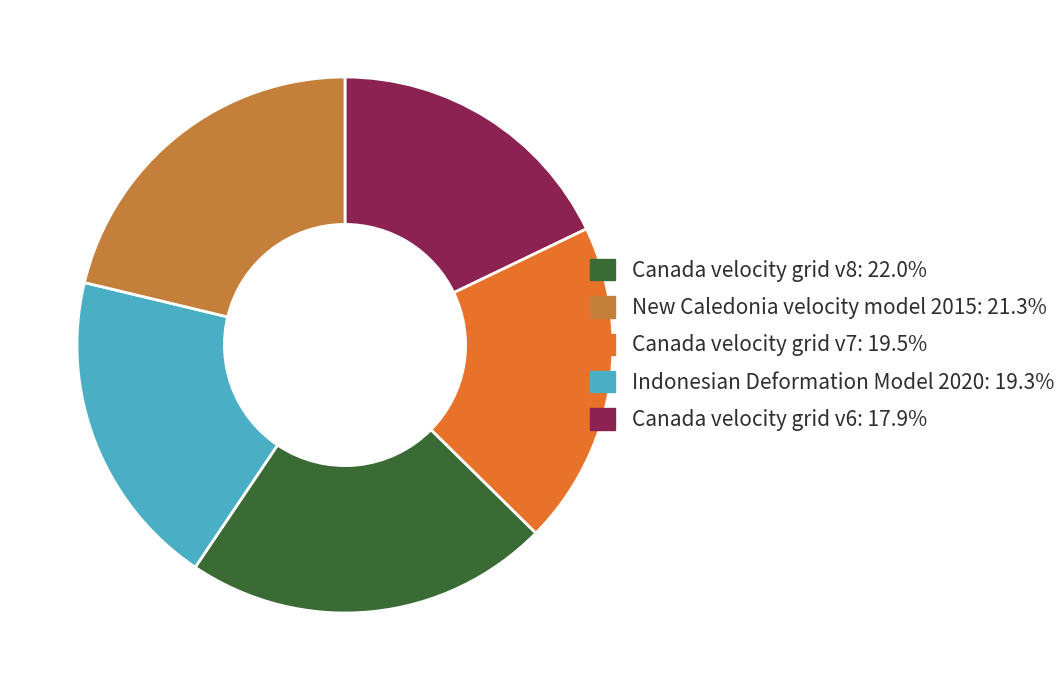

Is there any slice that represents more than half of the pie?

No